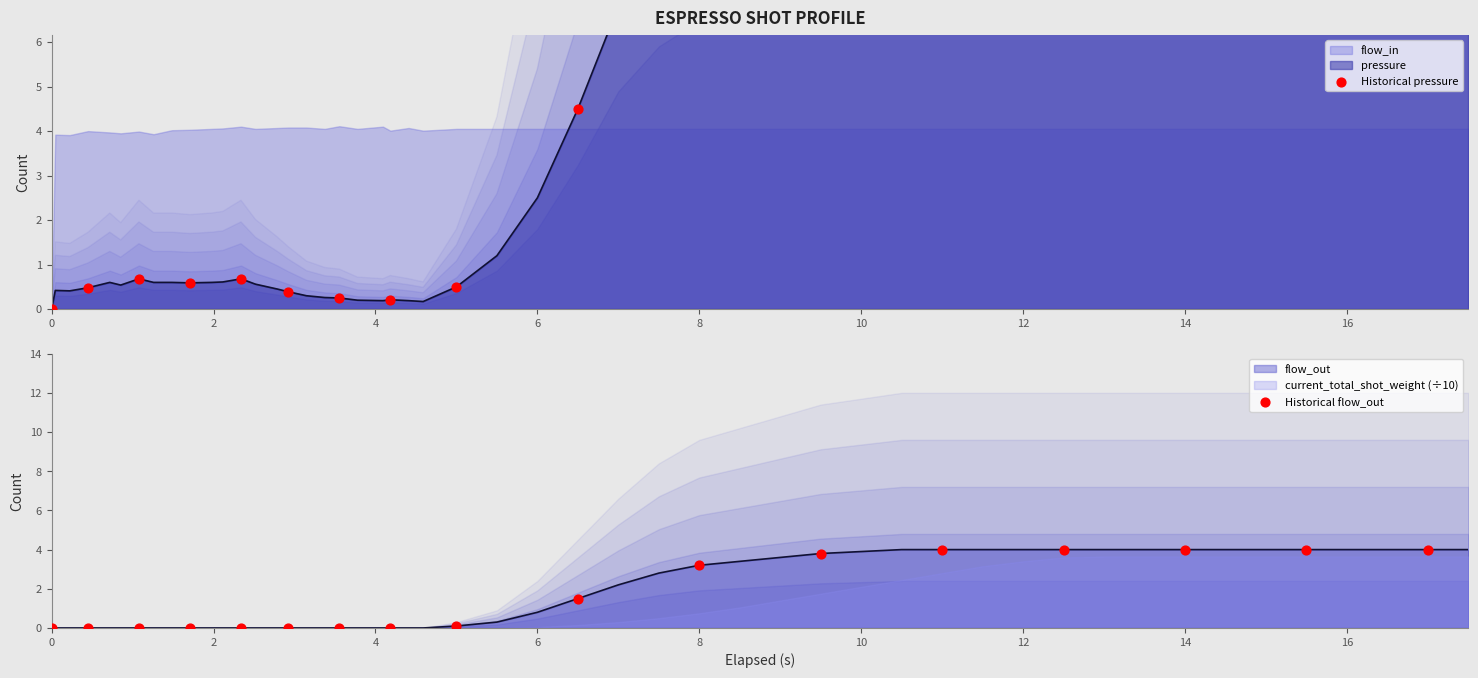

At which category is the sum across all series the highest?

12